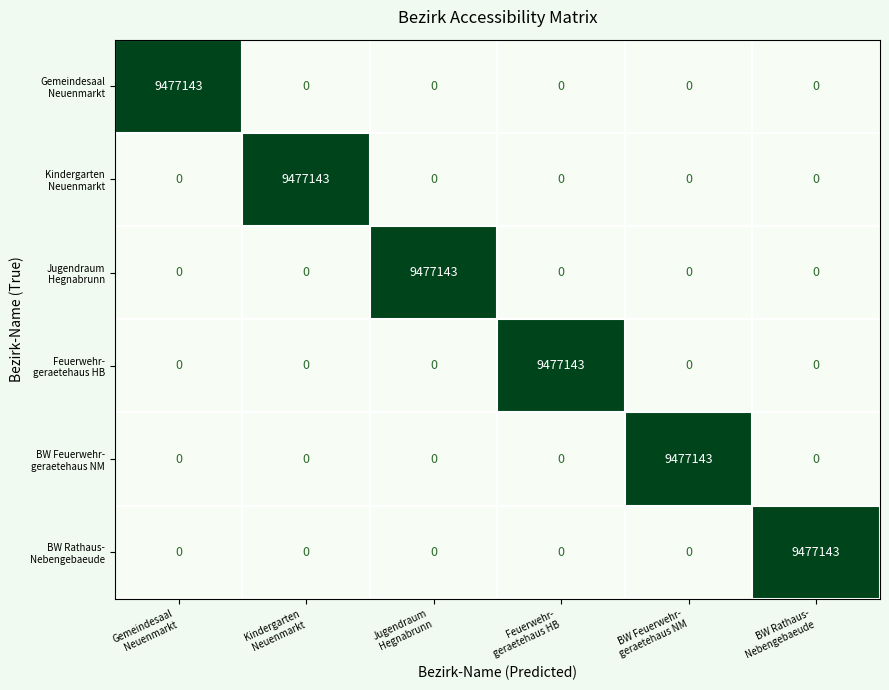

What is the greatest value displayed?

9477143